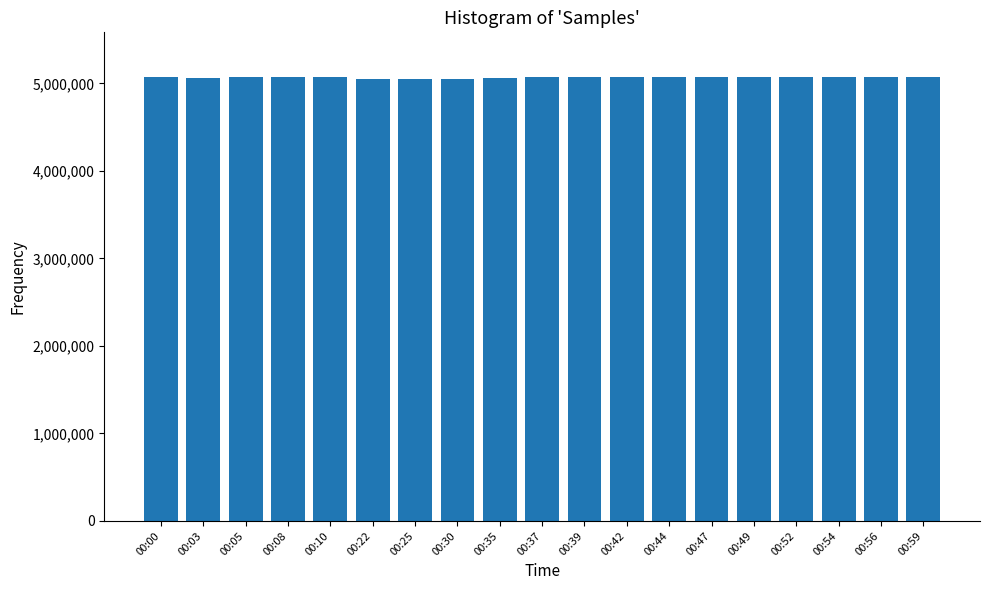

How many categories are shown in the chart?

19